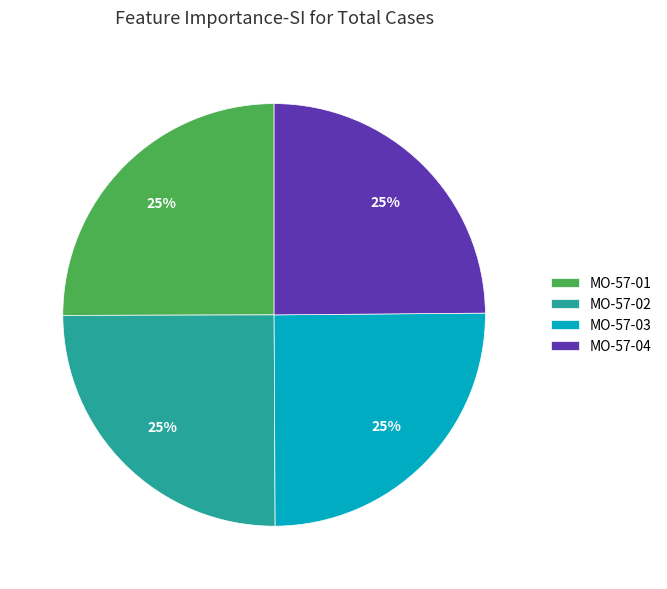

Does MO-57-02 represent more than half of the total?

No